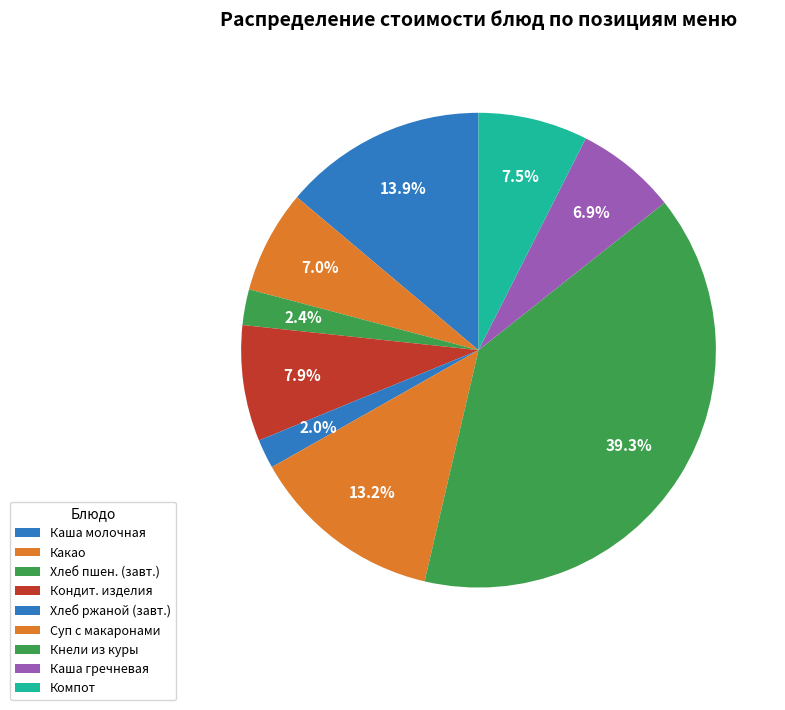

Which category has the smallest portion of the pie?

Хлеб ржаной витаминизированный (завтрак)